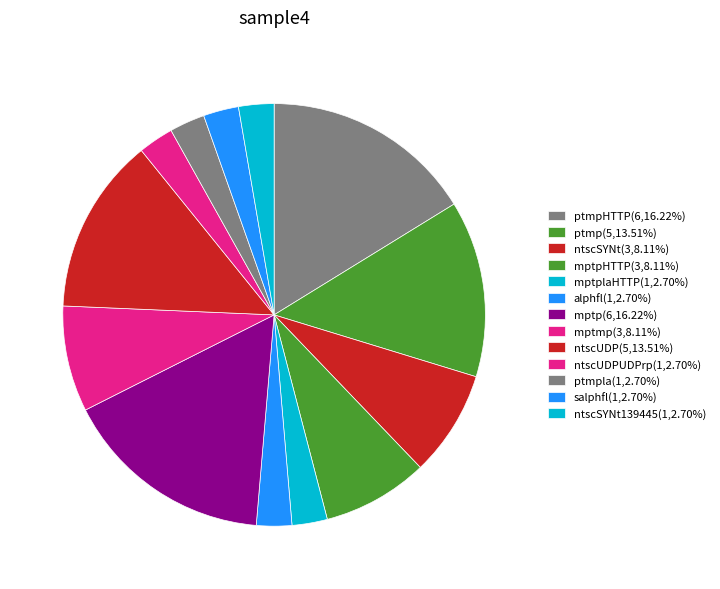

Rank the categories by value from lowest to highest.

mptplaHTTP, alphfl, ntscUDPUDPrp, ptmpla, salphfl, ntscSYNt139445, ntscSYNt, mptpHTTP, mptmp, ptmp, ntscUDP, ptmpHTTP, mptp